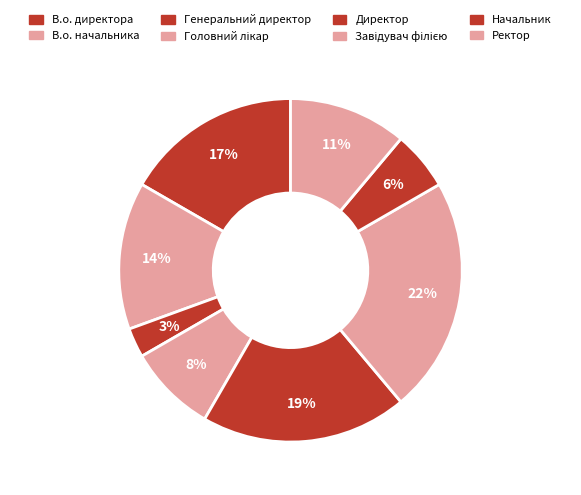

What is the ratio of the value at Начальник to the value at В.о. начальника?

0.4